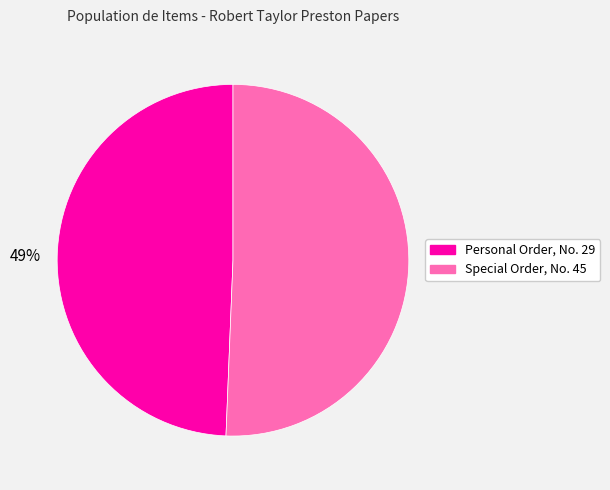

How many segments does this pie chart have?

2